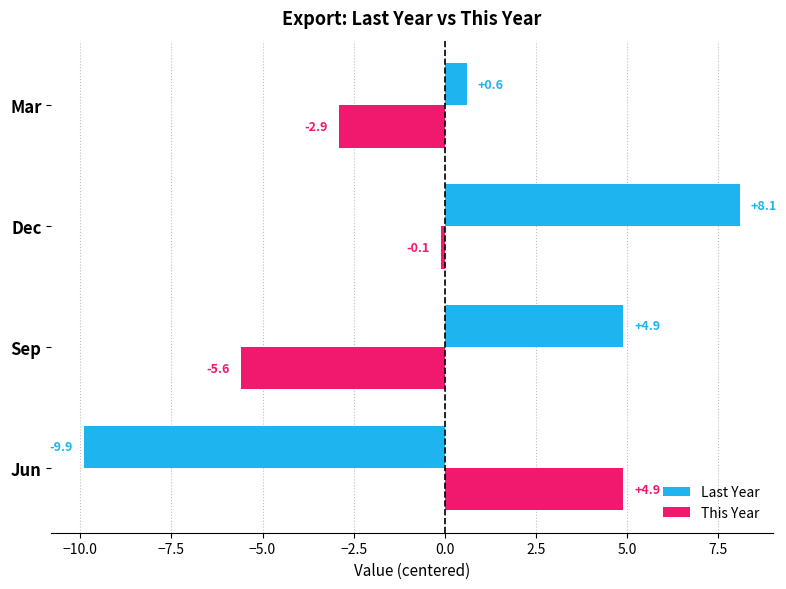

How many negative values does the This Year series have?

3